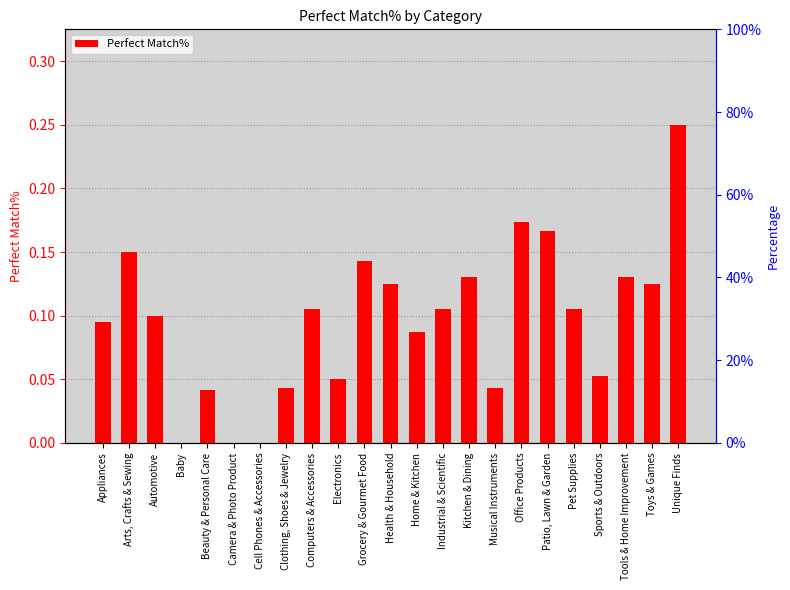

Reading right to left, extract all data points from this chart.

Unique Finds=0.2	Toys & Games=0.1	Tools & Home Improvement=0.1	Sports & Outdoors=0.1	Pet Supplies=0.1	Patio, Lawn & Garden=0.2	Office Products=0.2	Musical Instruments=0.0	Kitchen & Dining=0.1	Industrial & Scientific=0.1	Home & Kitchen=0.1	Health & Household=0.1	Grocery & Gourmet Food=0.1	Electronics=0.1	Computers & Accessories=0.1	Clothing, Shoes & Jewelry=0.0	Cell Phones & Accessories=0.0	Camera & Photo Product=0.0	Beauty & Personal Care=0.0	Baby=0.0	Automotive=0.1	Arts, Crafts & Sewing=0.1	Appliances=0.1